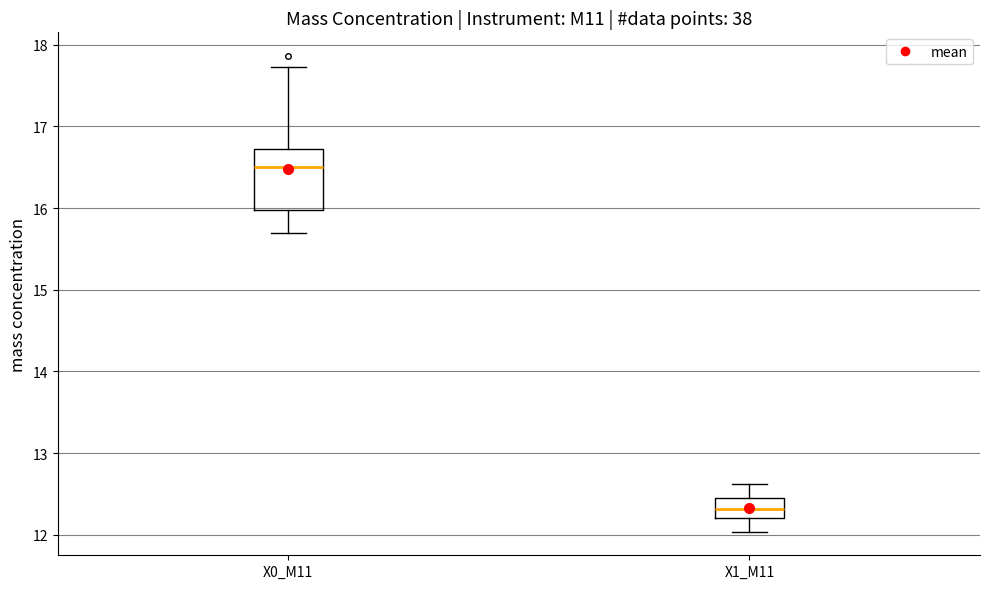

Reading left to right, read every box against the y-axis: the position of its median line, the range the box covers, and the ends of its whiskers. The values are not printed on the chart, so give them approximately, as read against the axis.

X0_M11: median 16.5, box 16.0 to 16.7, whiskers 15.7 to 17.7
X1_M11: median 12.3, box 12.2 to 12.5, whiskers 12.0 to 12.6